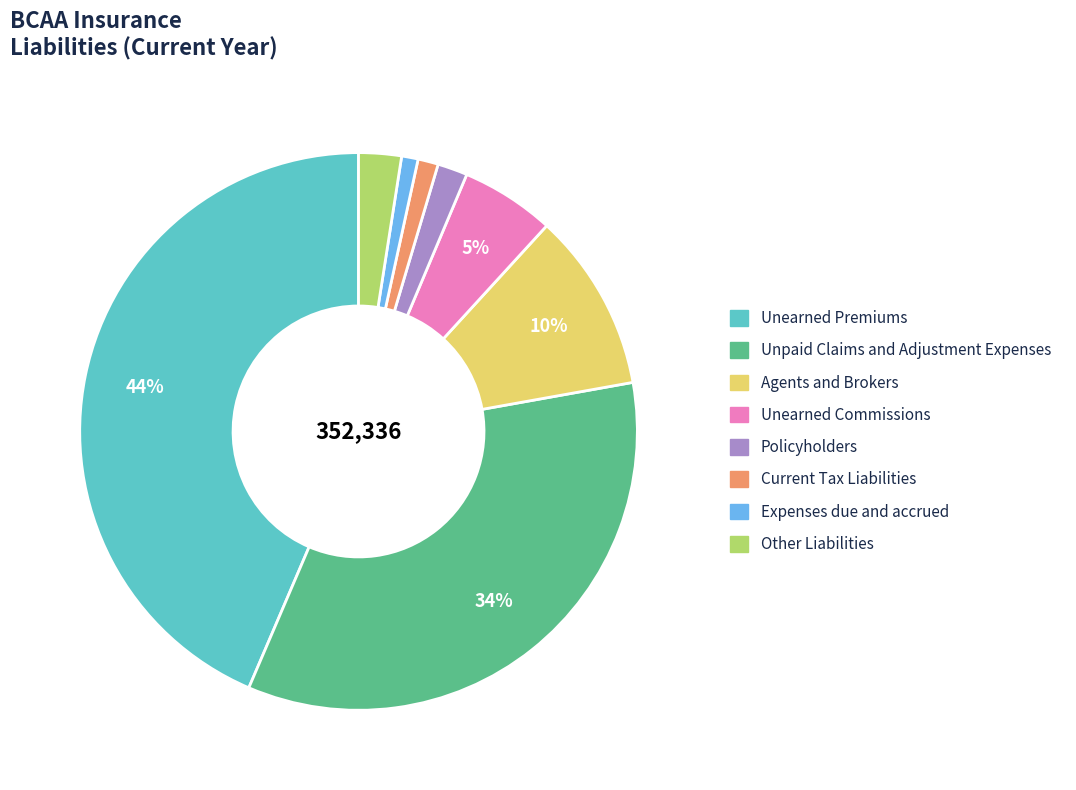

Is there any slice that represents more than half of the pie?

No